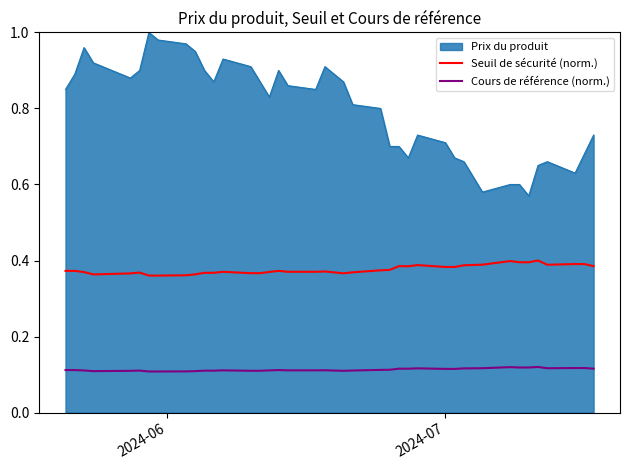

True or false: Seuil de sécurité (norm.) and Cours de référence (norm.) cross at least once.

False